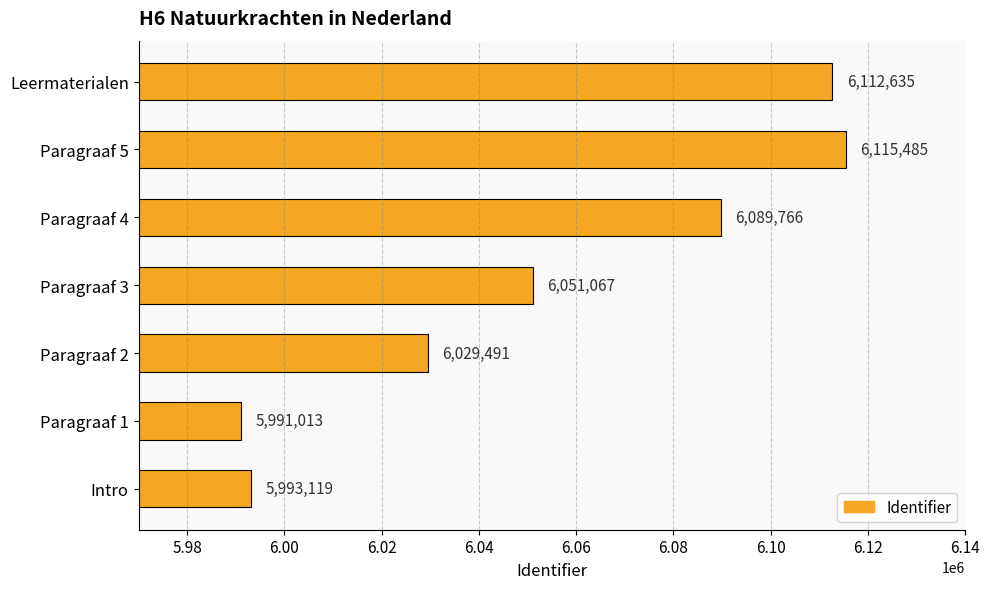

What is the difference between the values at Intro and Paragraaf 1?

2106